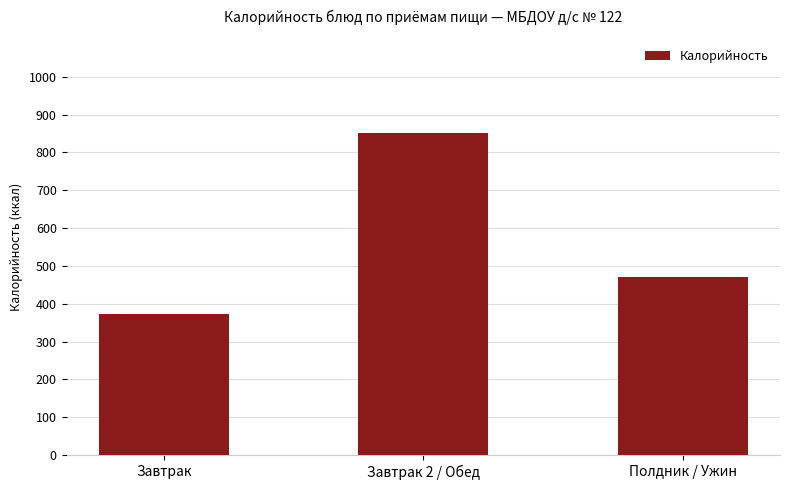

Reading left to right, what are all the values shown in this chart?

374.2	852.5	470.0